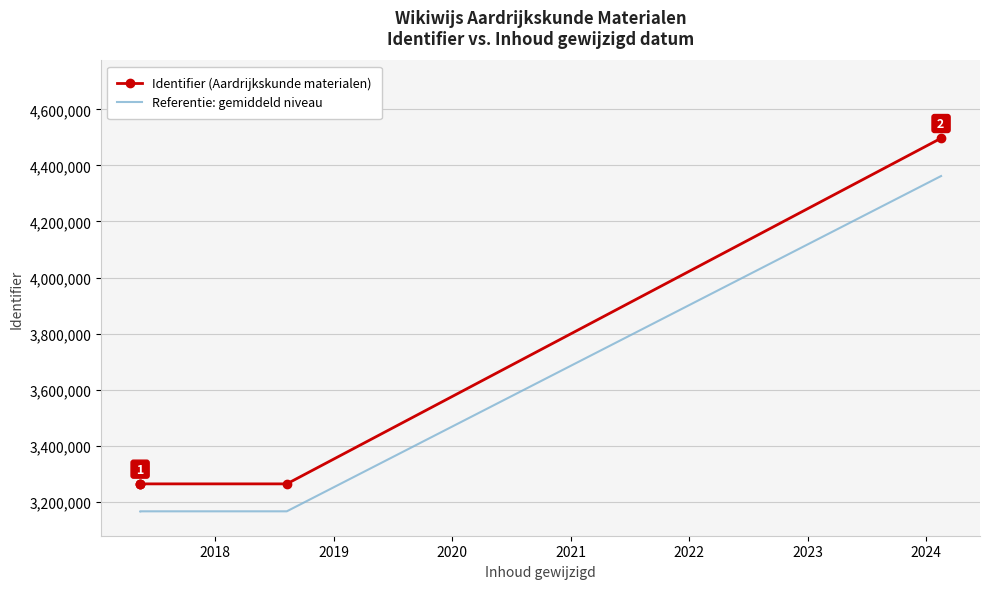

List the series in order of their overall mean, lowest first.

Referentie: gemiddeld niveau, Identifier (Aardrijkskunde materialen)